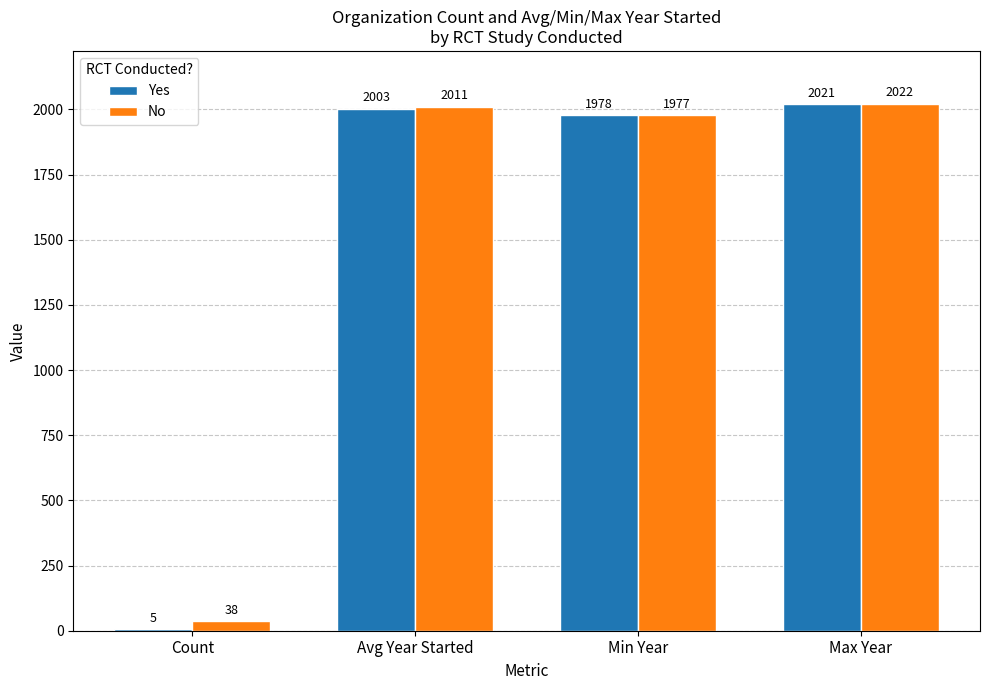

What is the sum of all Yes values?

6007